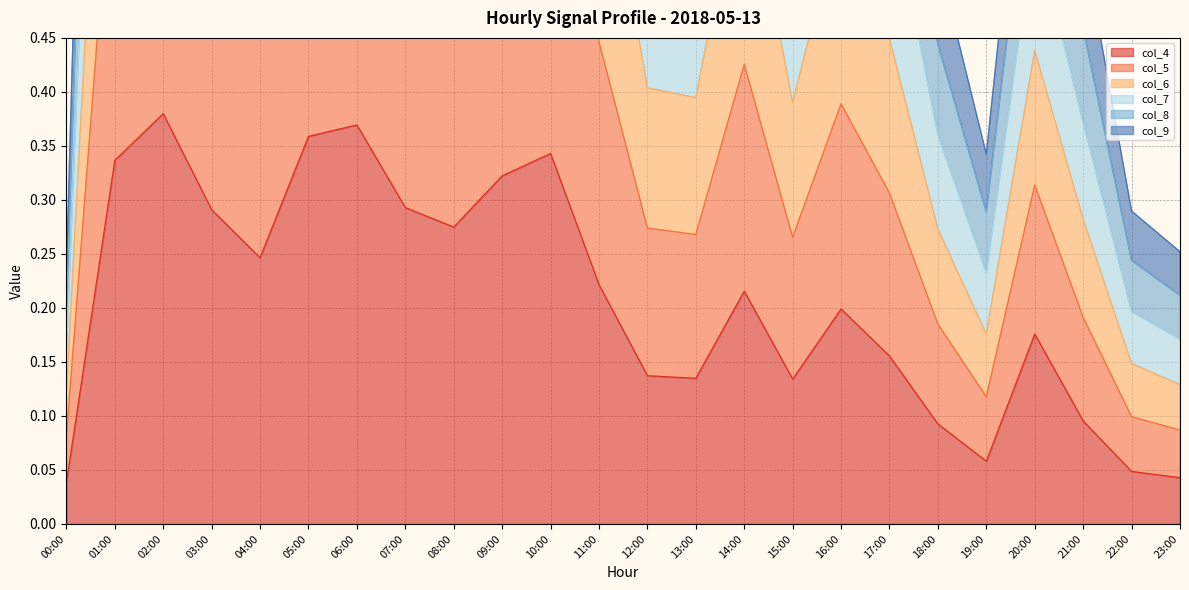

What are all the series names shown in the legend?

col_4, col_5, col_6, col_7, col_8, col_9